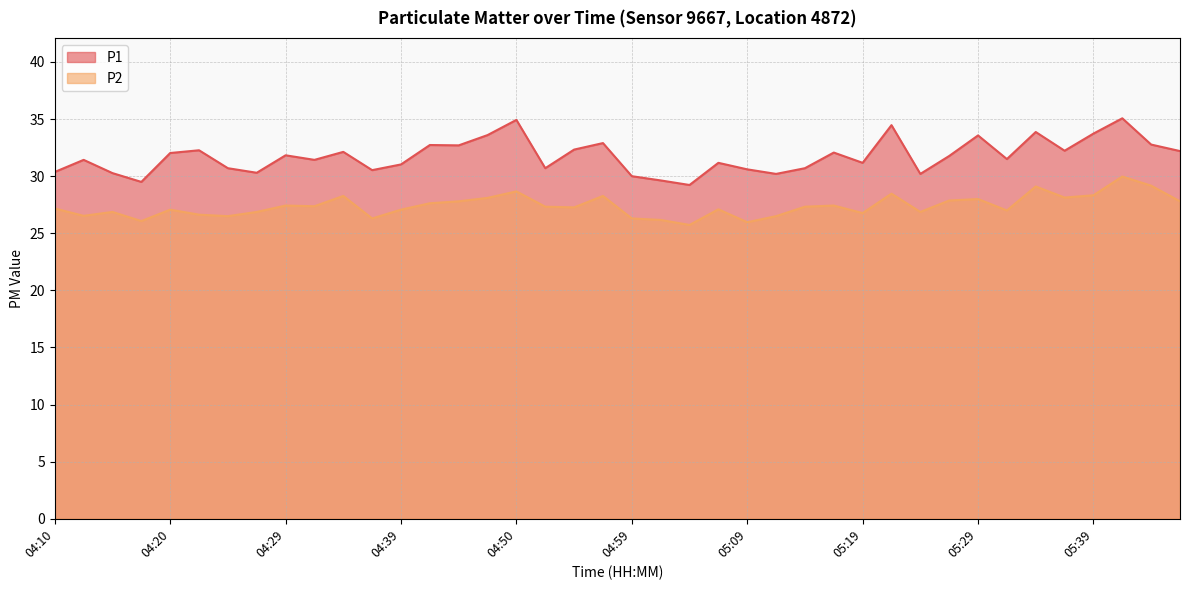

Which series has the largest total across all categories?

P1